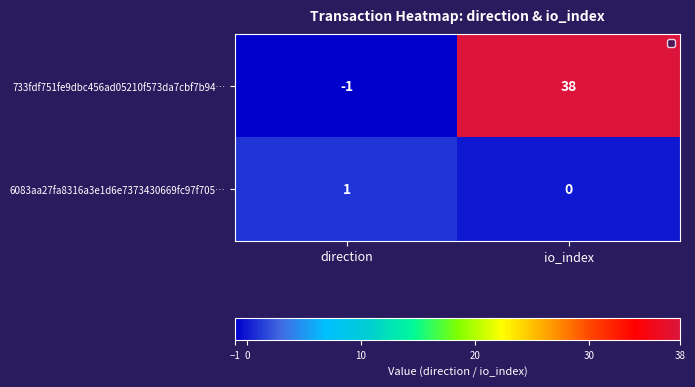

What is the sum of the 733fdf751fe9dbc456ad05210f573da7cbf7b94… values at io_index and direction?

37